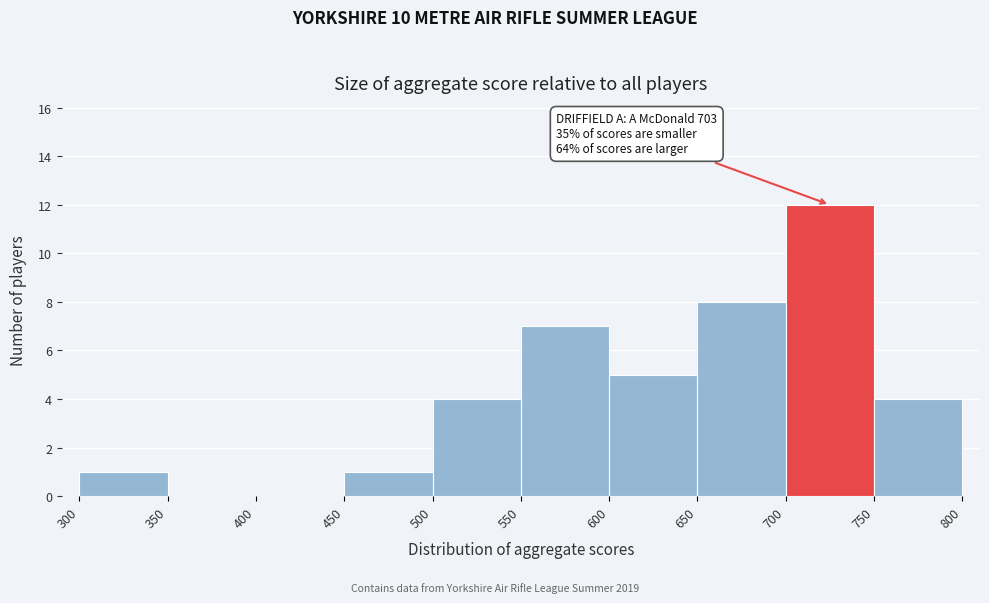

Which range on the x-axis has the tallest bar?

700 to 750